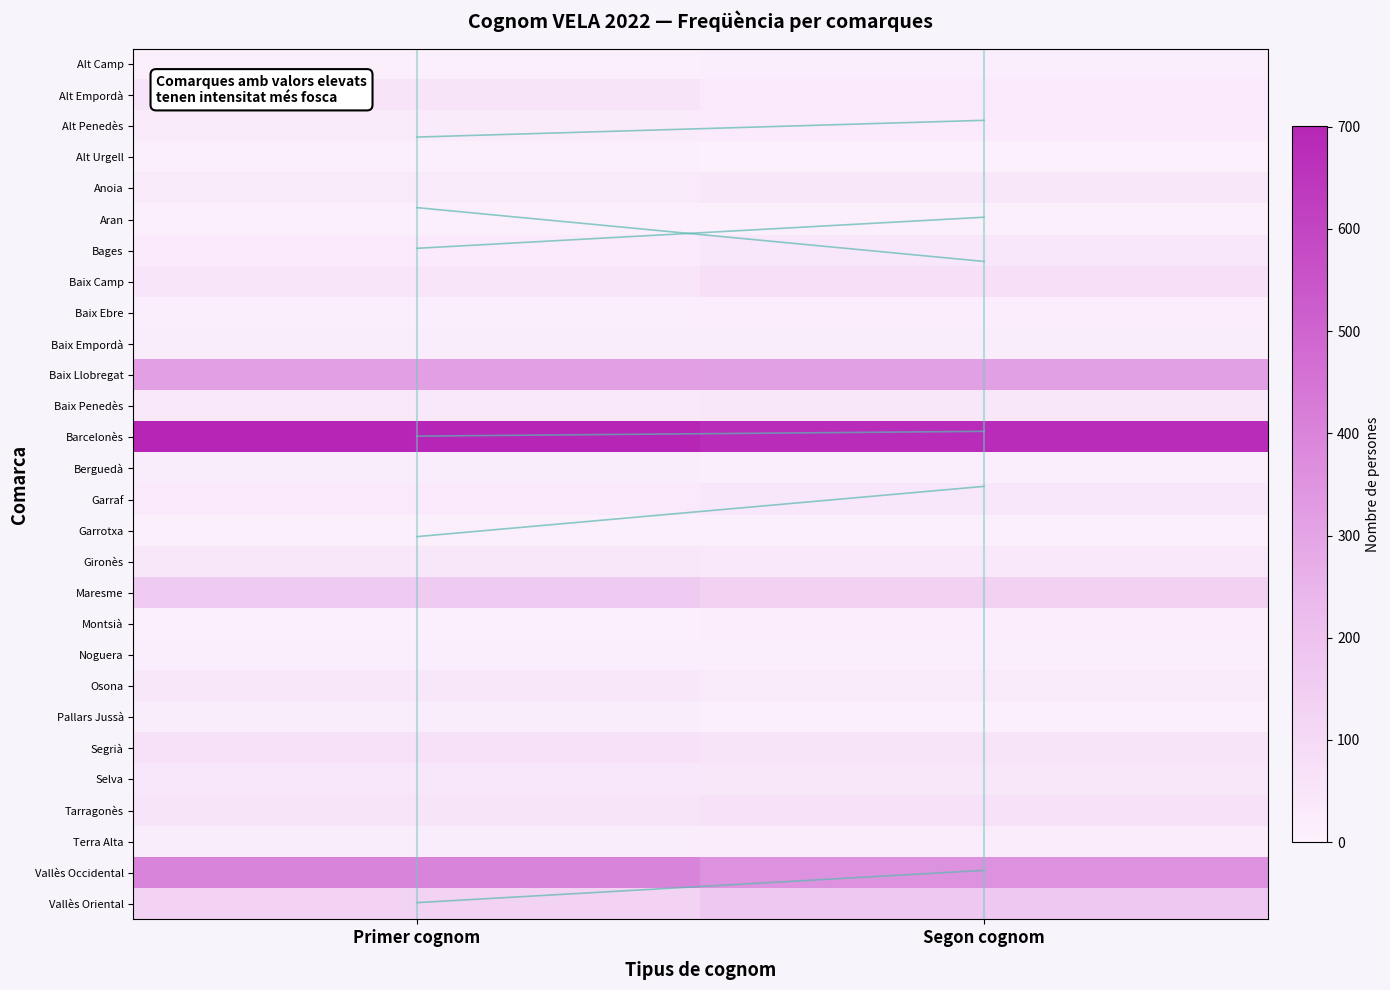

At which category is the sum across all series the highest?

Primer cognom